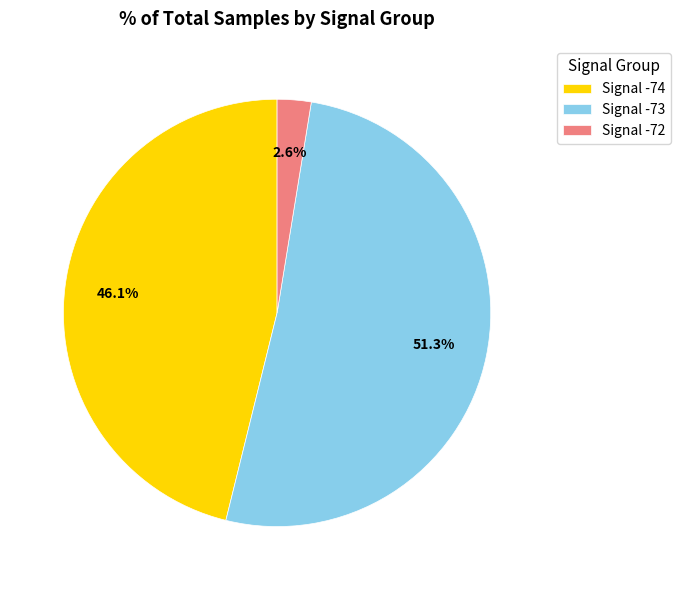

Rank the categories by value from highest to lowest.

Signal -73, Signal -74, Signal -72